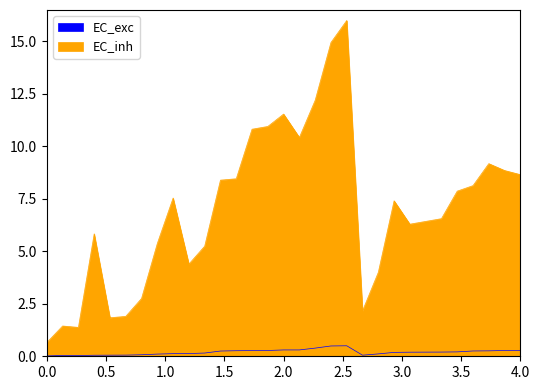

True or false: EC_exc and EC_inh cross at least once.

False